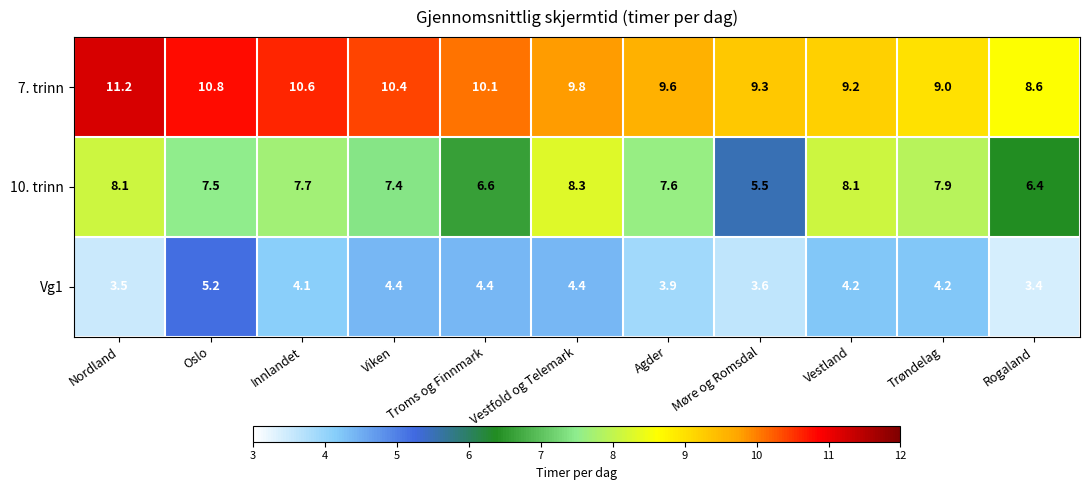

Which series has the largest range (max minus min)?

10. trinn